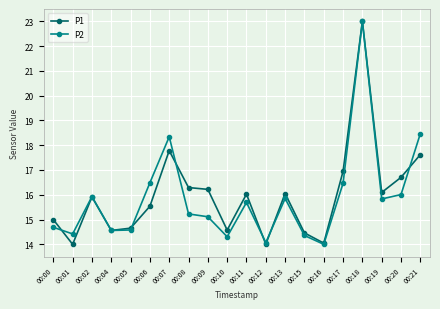

Rank the series at 00:01 from highest to lowest value.

P2, P1